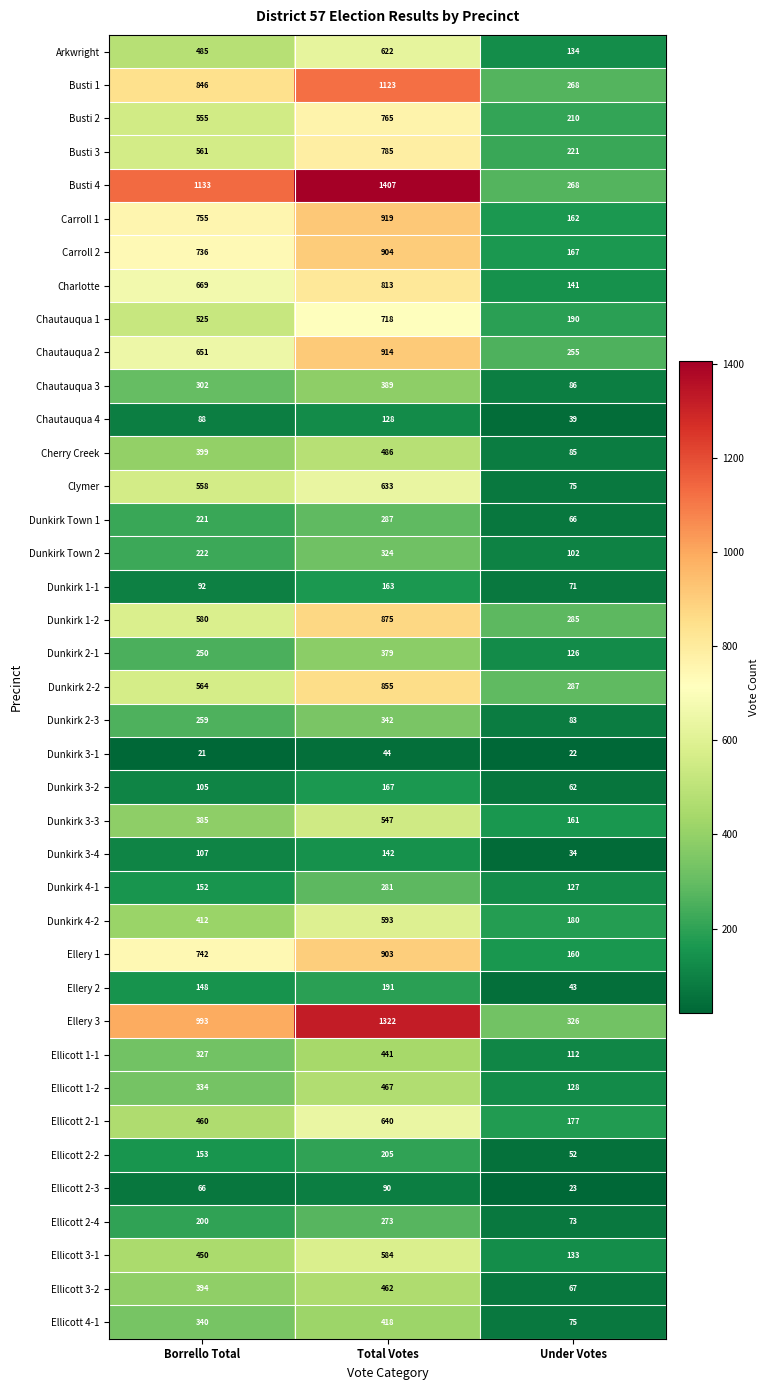

True or false: Carroll 1 has a value of 919 at Total Votes.

True